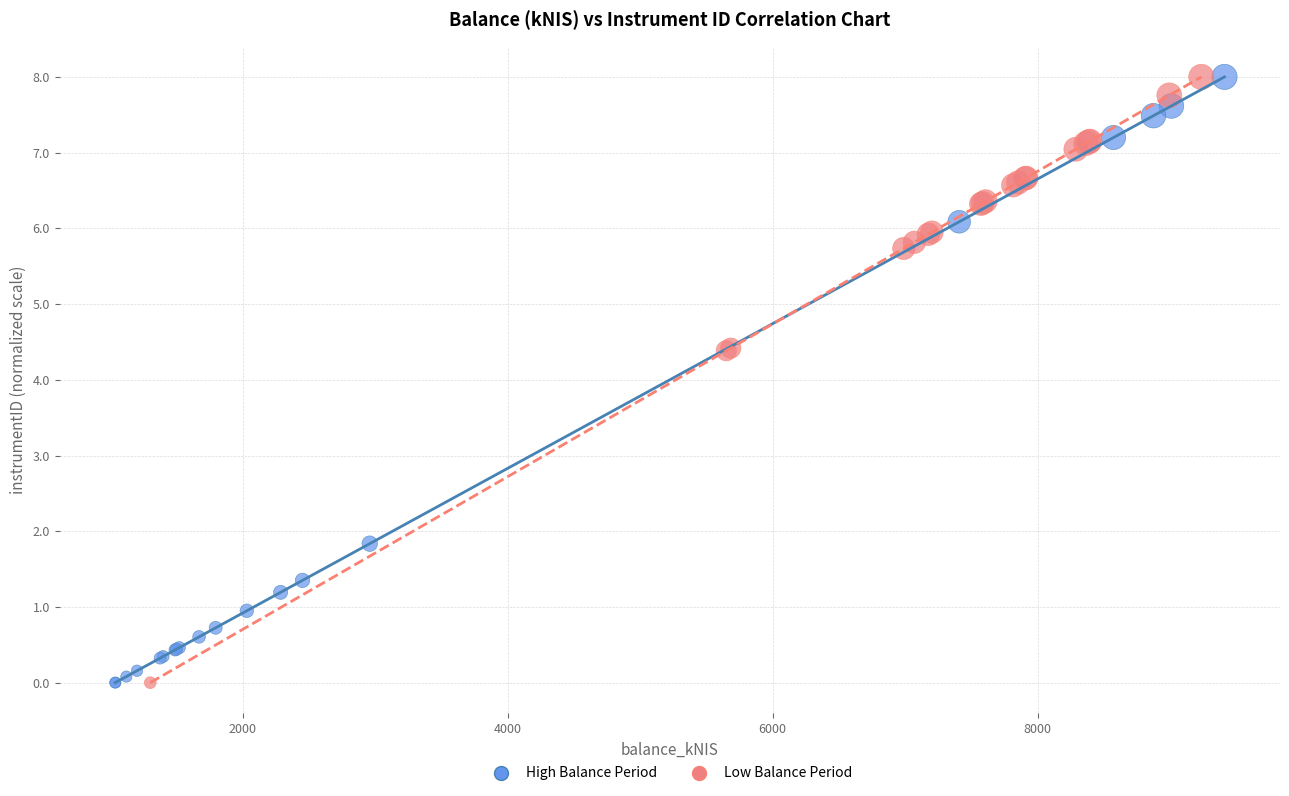

What are all the series names shown in the legend?

High Balance Period, Low Balance Period